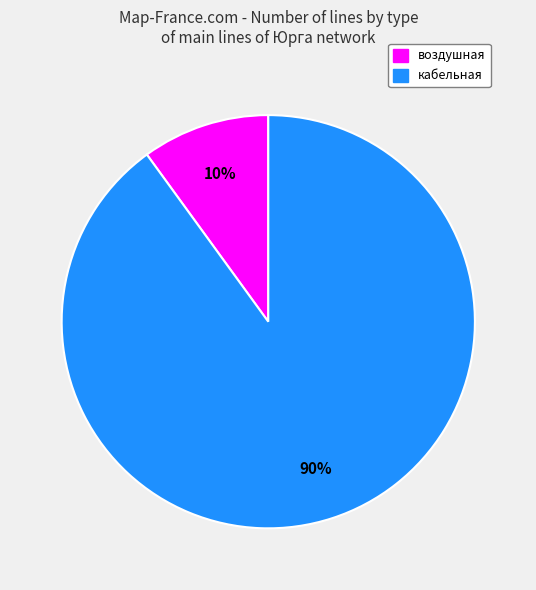

To the nearest percent, what is the difference between the largest and smallest slice percentages?

80%